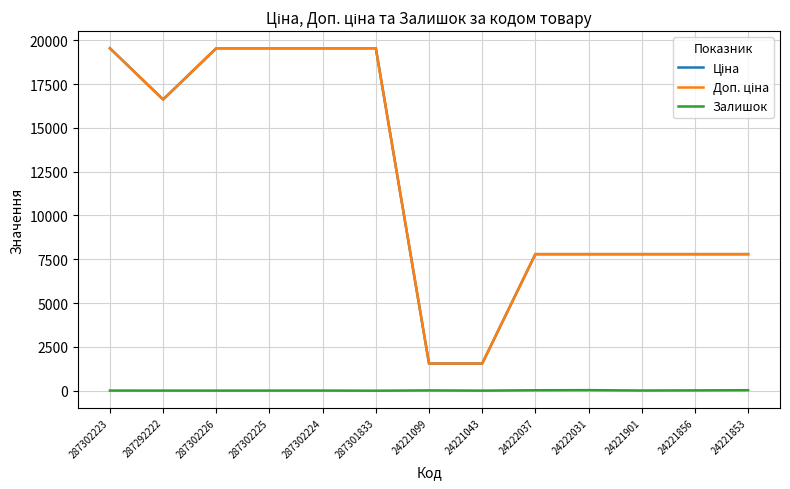

True or false: Доп. ціна has more than 0 points higher than both neighbors.

False